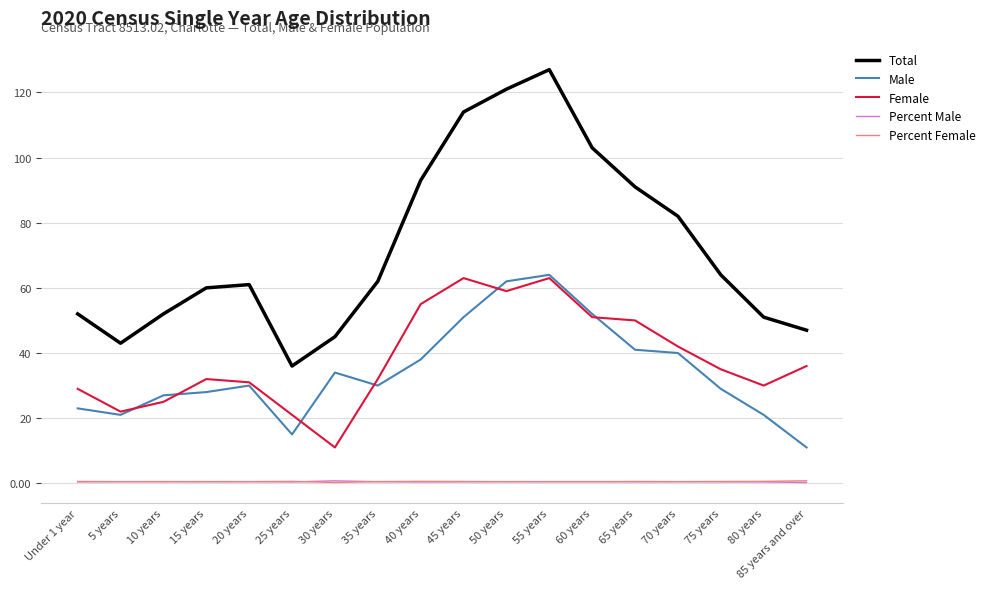

Which series has the widest spread of values?

Total